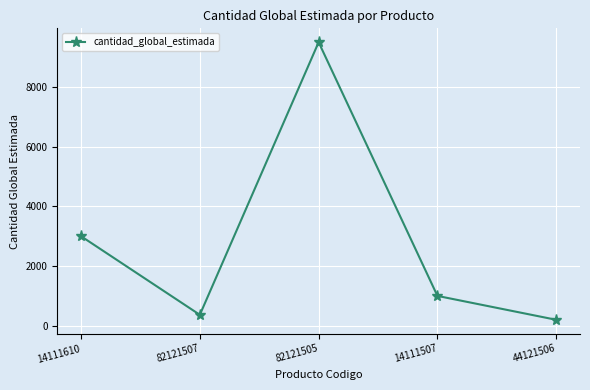

How many lines are shown in the chart?

1